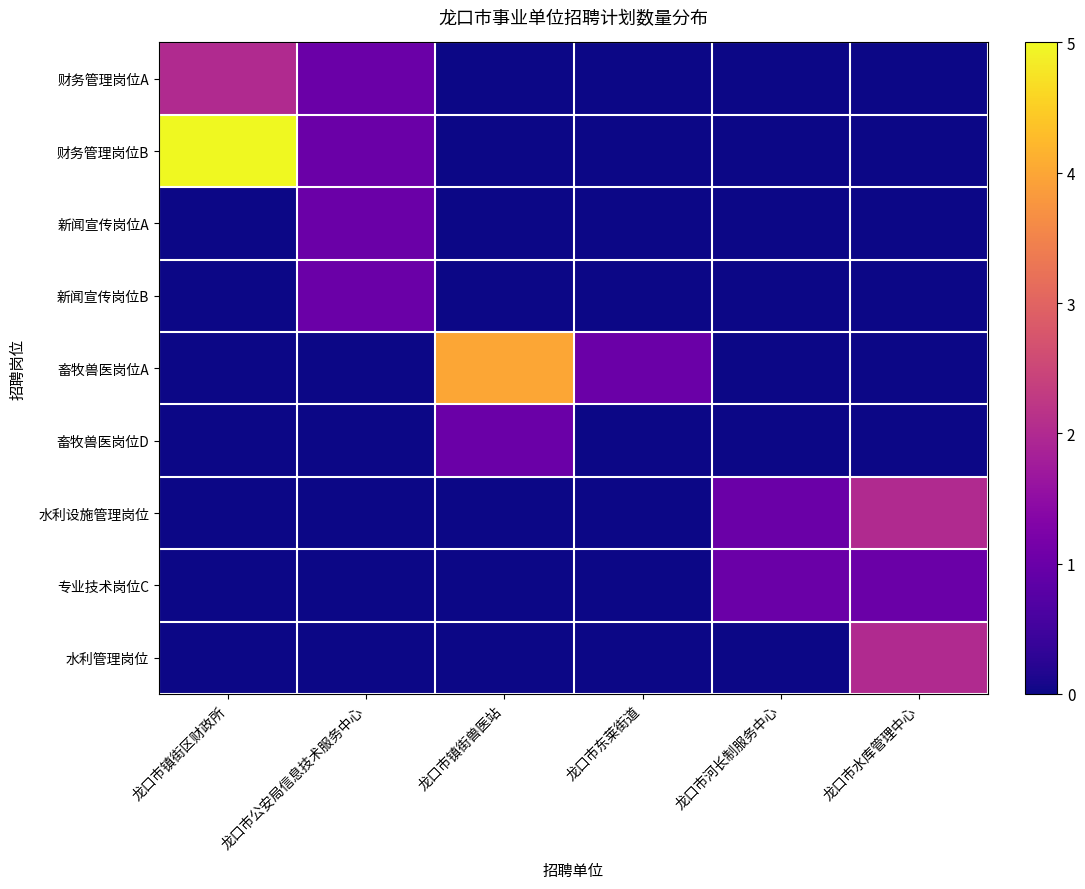

What is the difference between the highest and lowest values at 龙口市镇街兽医站?

4